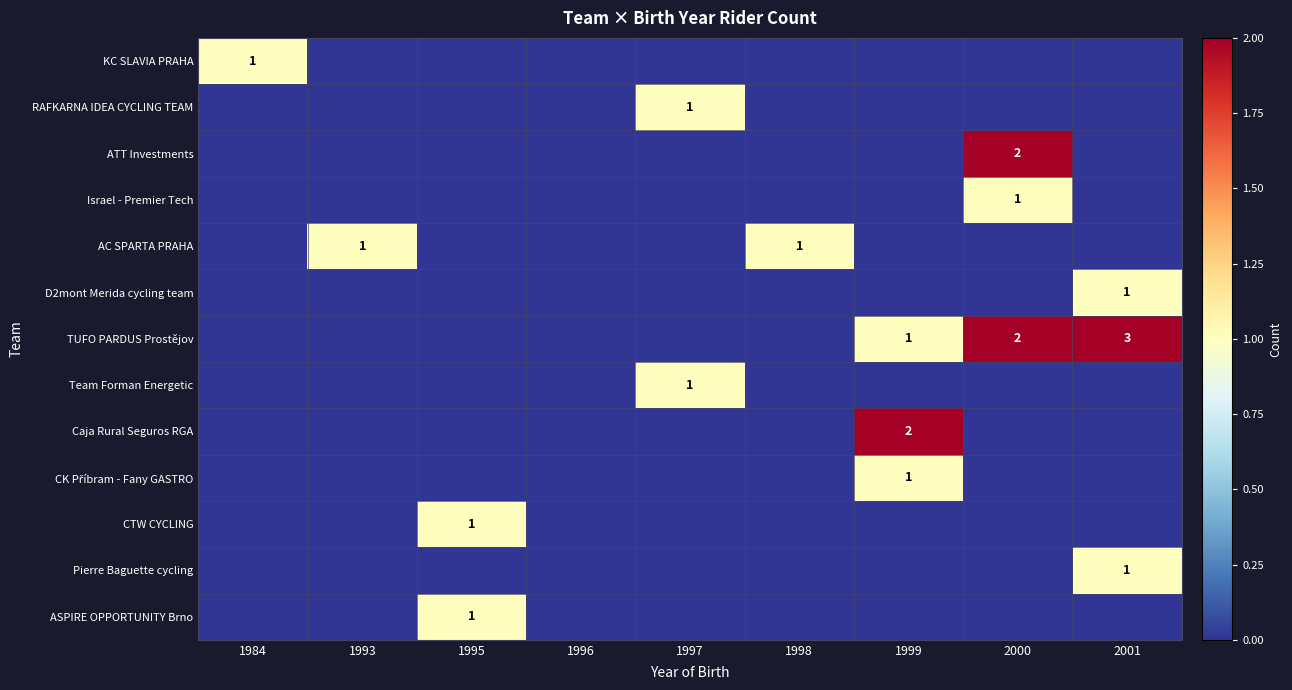

At which category does the chart reach its peak across all series?

2001